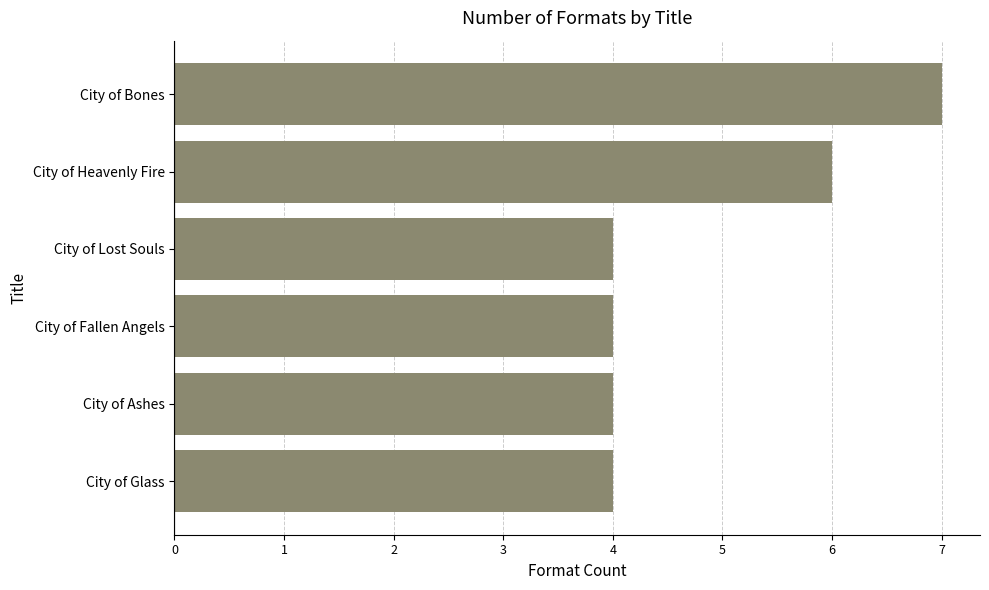

What is the difference between the maximum and minimum values?

3